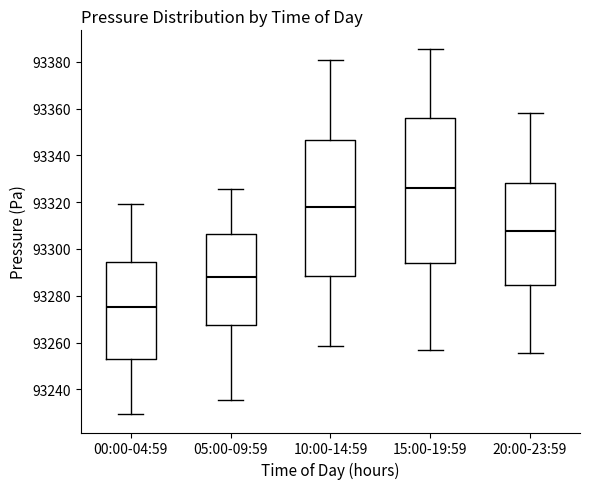

Where does the upper whisker of the box for 00:00-04:59 end on the y-axis? The values are not printed on the chart, so give them approximately, as read against the axis.

93320